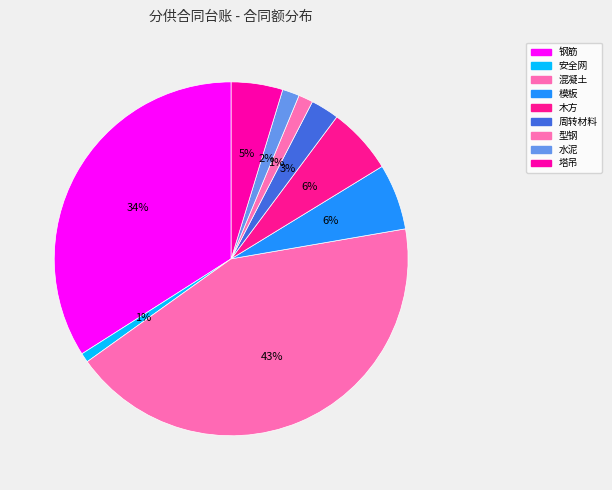

Count the number of slices in the pie.

9